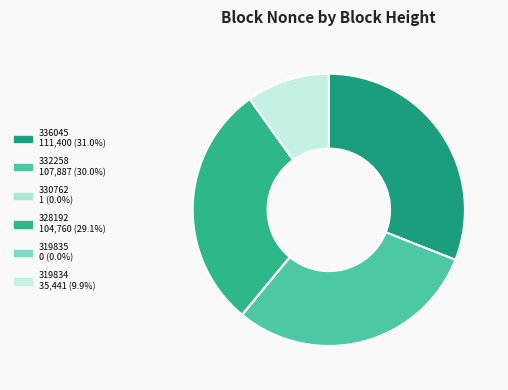

Which slice is the largest?

336045